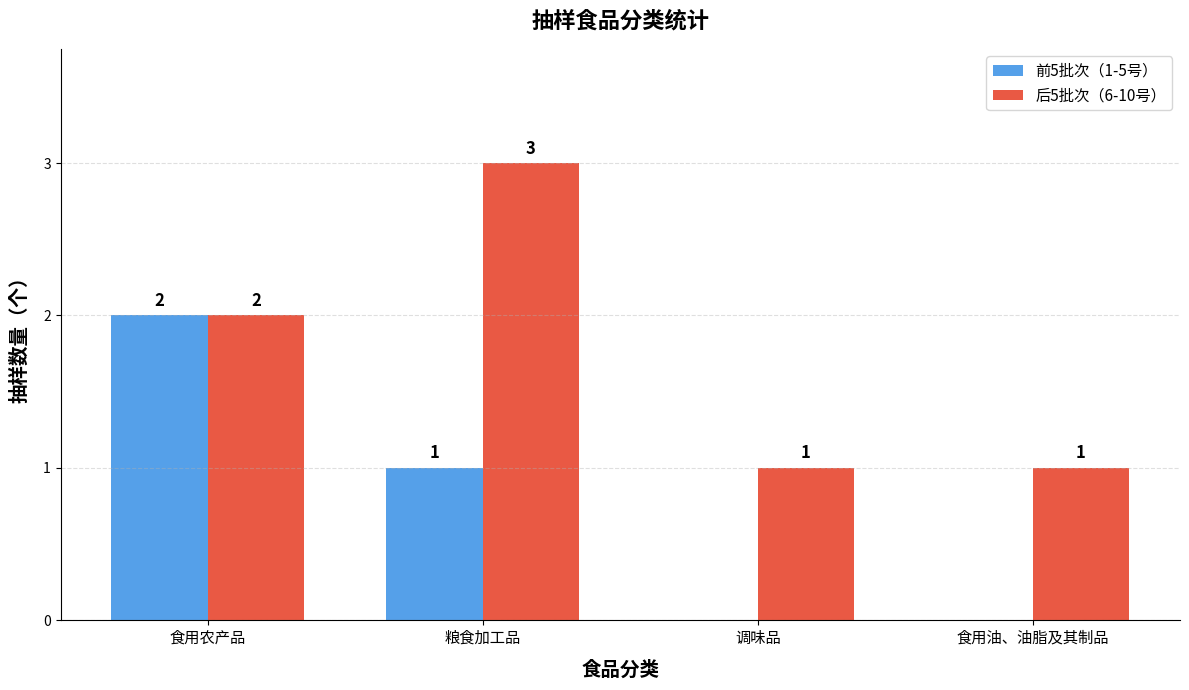

Count the number of data series in this chart.

2